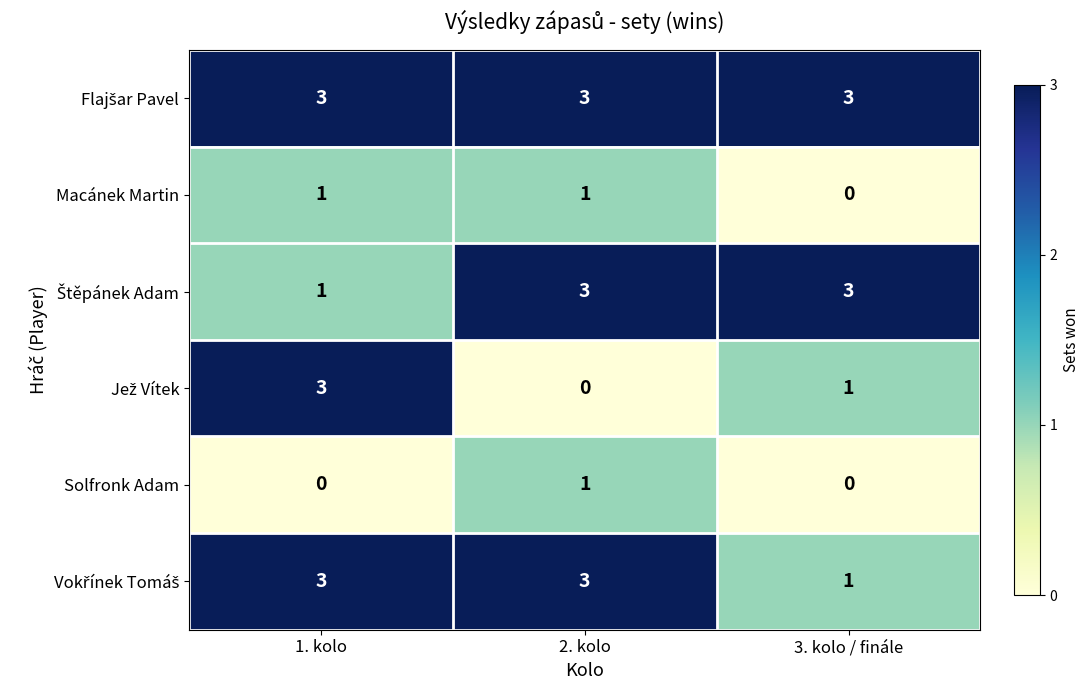

What is the maximum value shown in the chart?

3